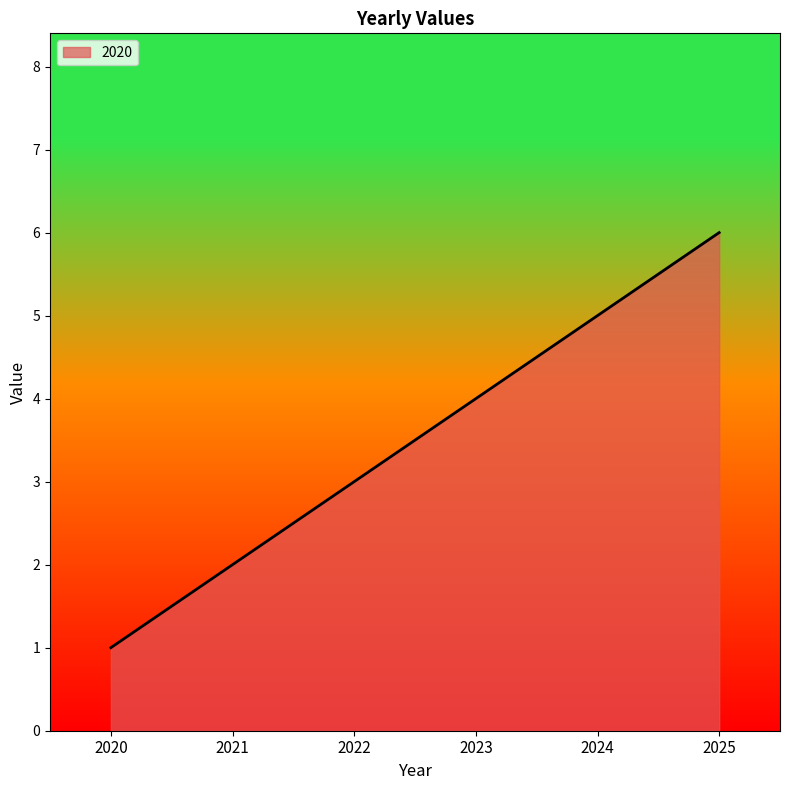

What is the sum of all values?

21